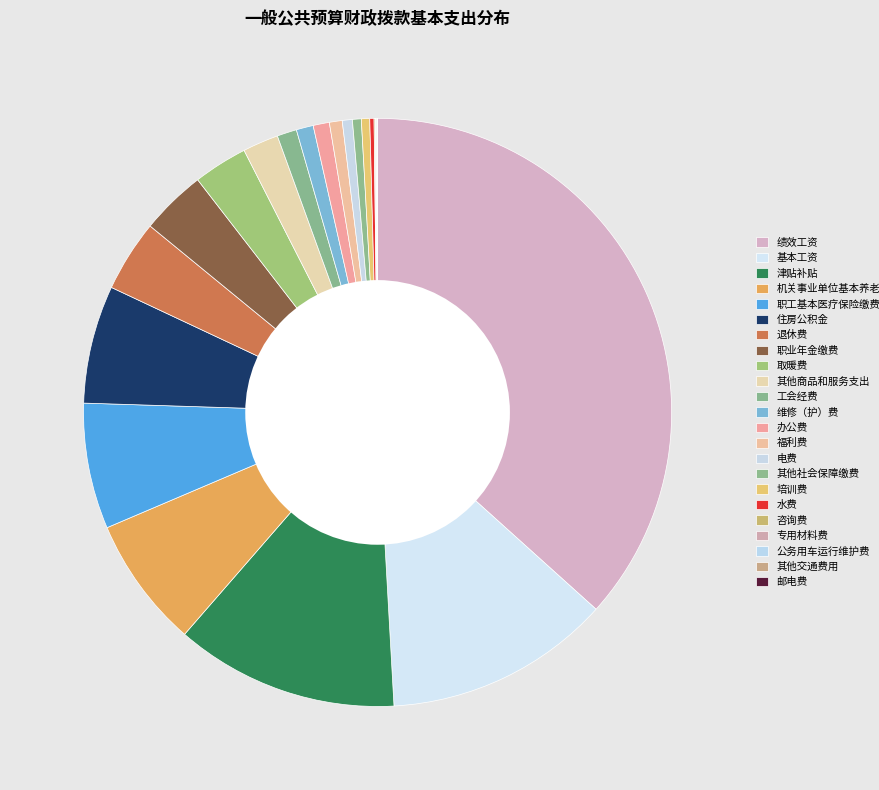

To the nearest percent, what is the difference between the 退休费 and 其他社会保障缴费 slice percentages?

3%